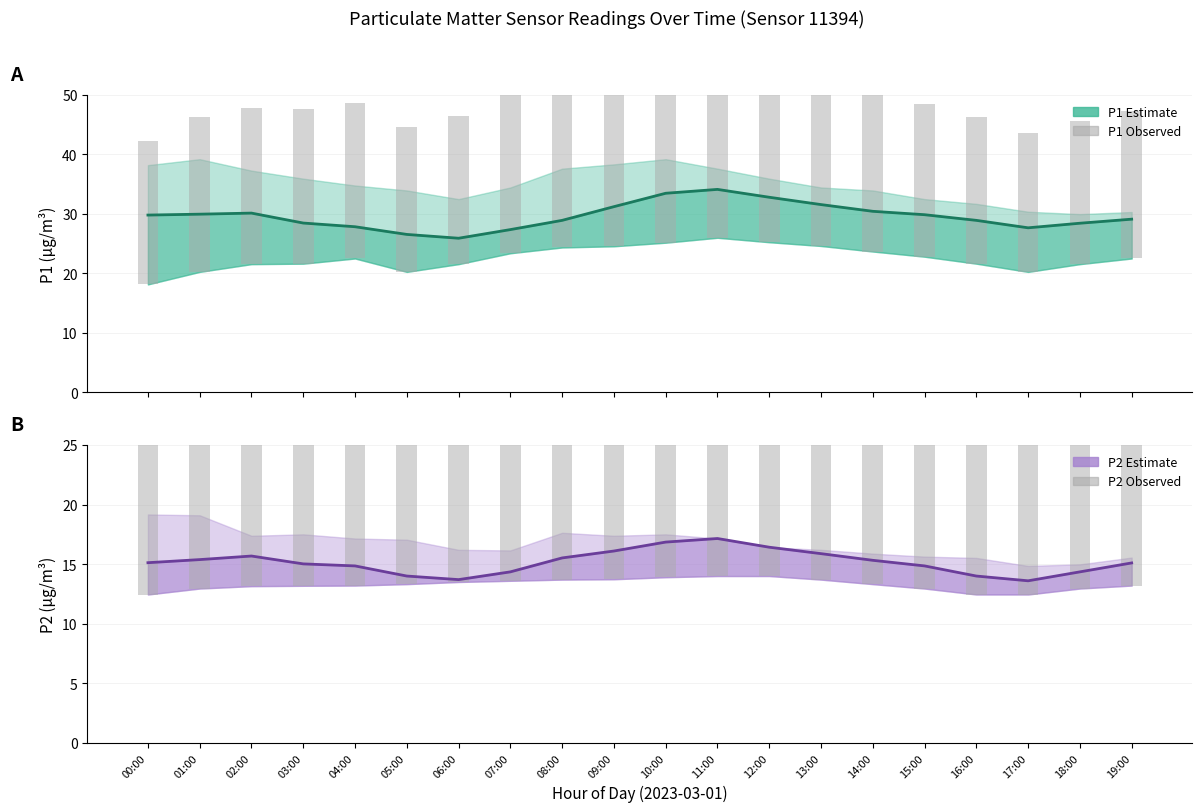

What is the difference between the highest and lowest values at 04:00?

13.4